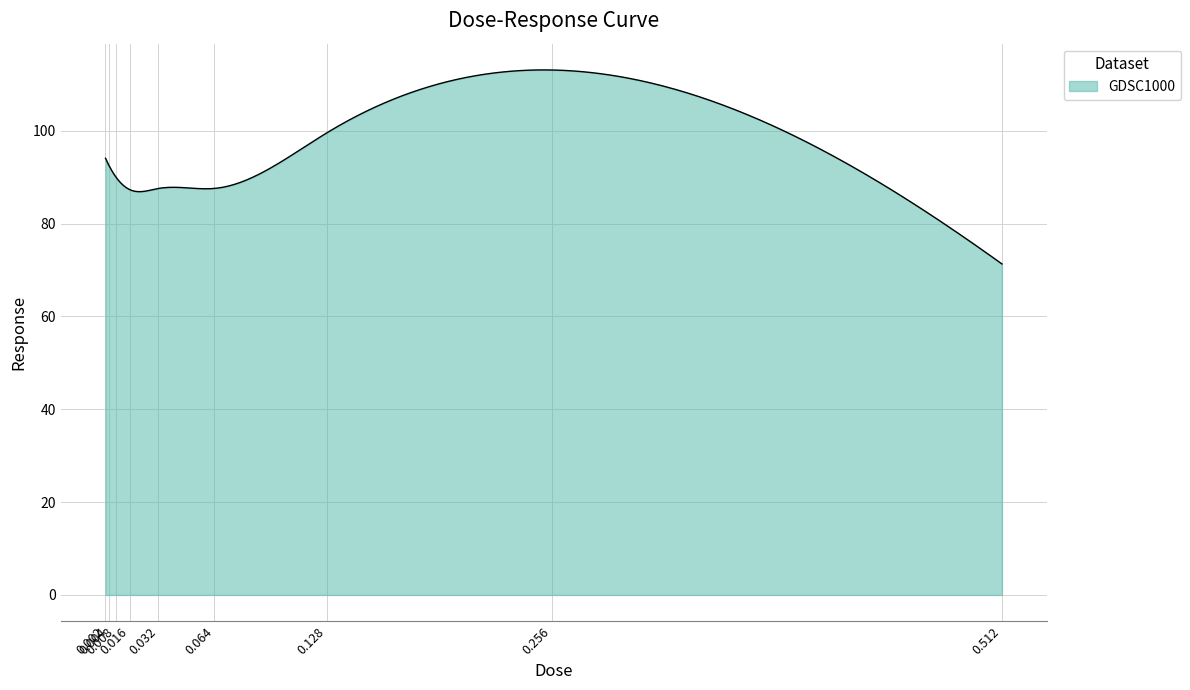

What is the greatest value displayed?

113.1